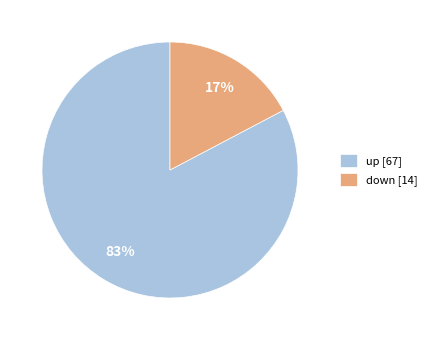

Is the sum of up [67] and down [14] greater than half?

Yes